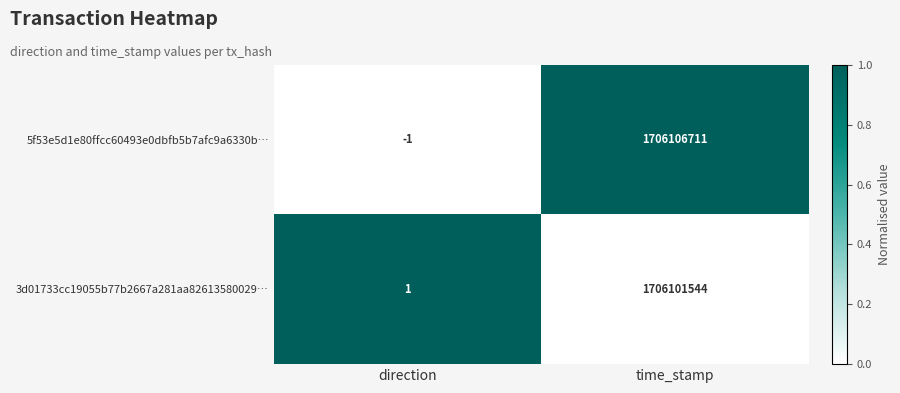

Count the number of data series in this chart.

2